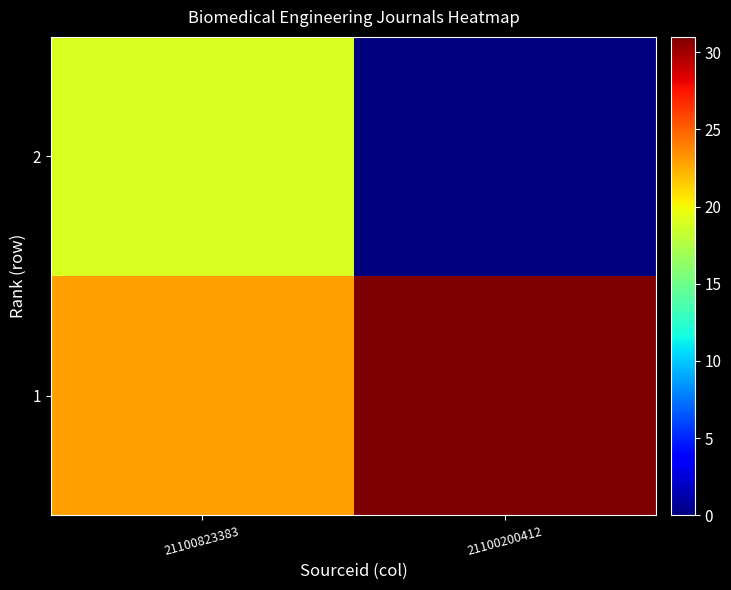

Reading left to right, transcribe all the data shown in this chart.

1: 21100823383=23	21100200412=31
2: 21100823383=19	21100200412=0